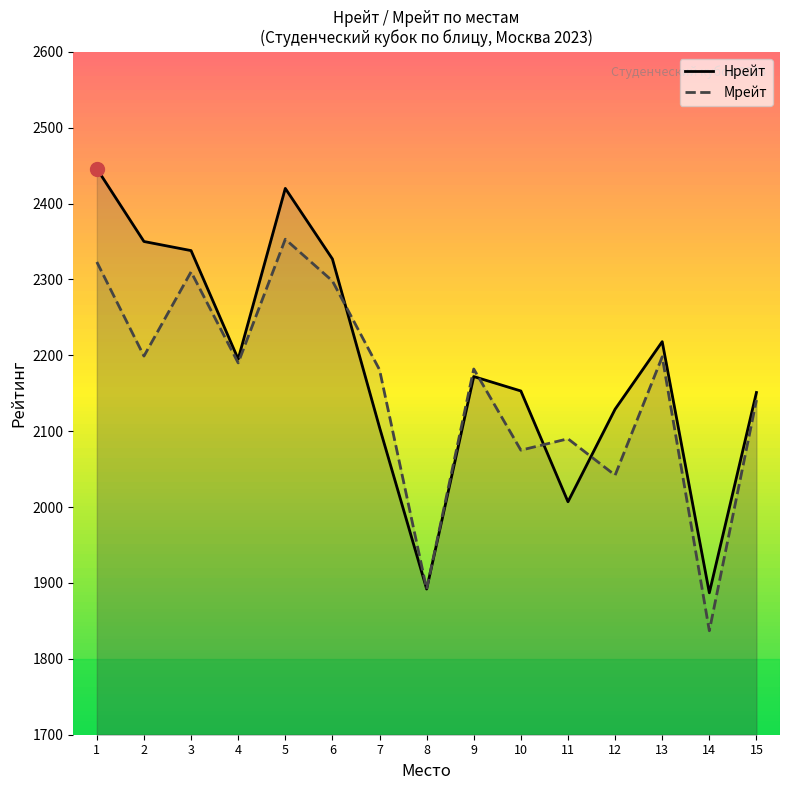

At which label is Мрейт closest to 2095?

11